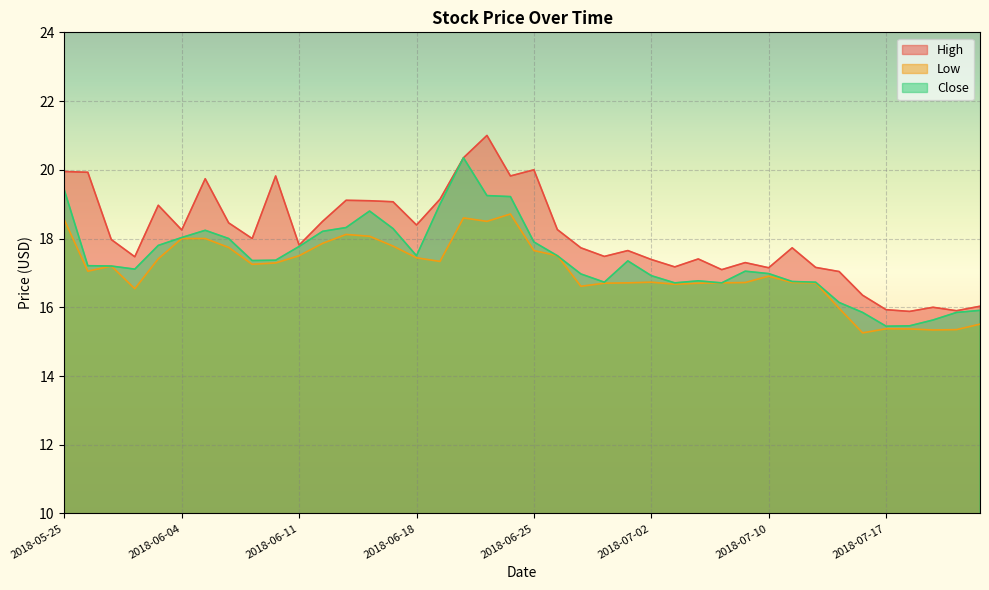

What is the maximum value for Low?

18.7